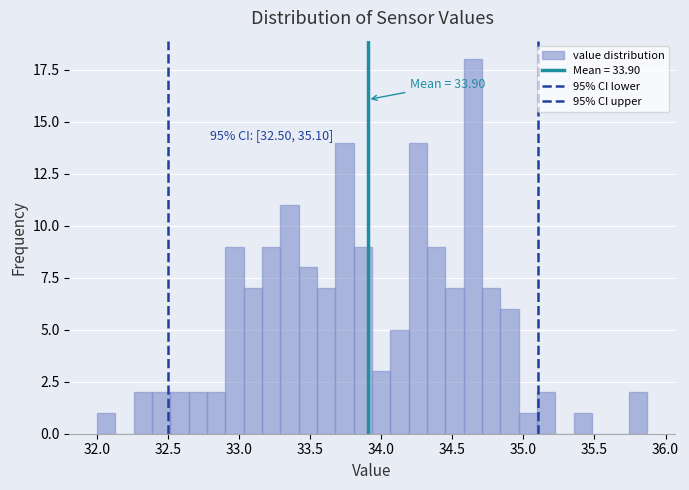

Read against the x-axis, roughly where is the centre of the tallest bar?

34.65